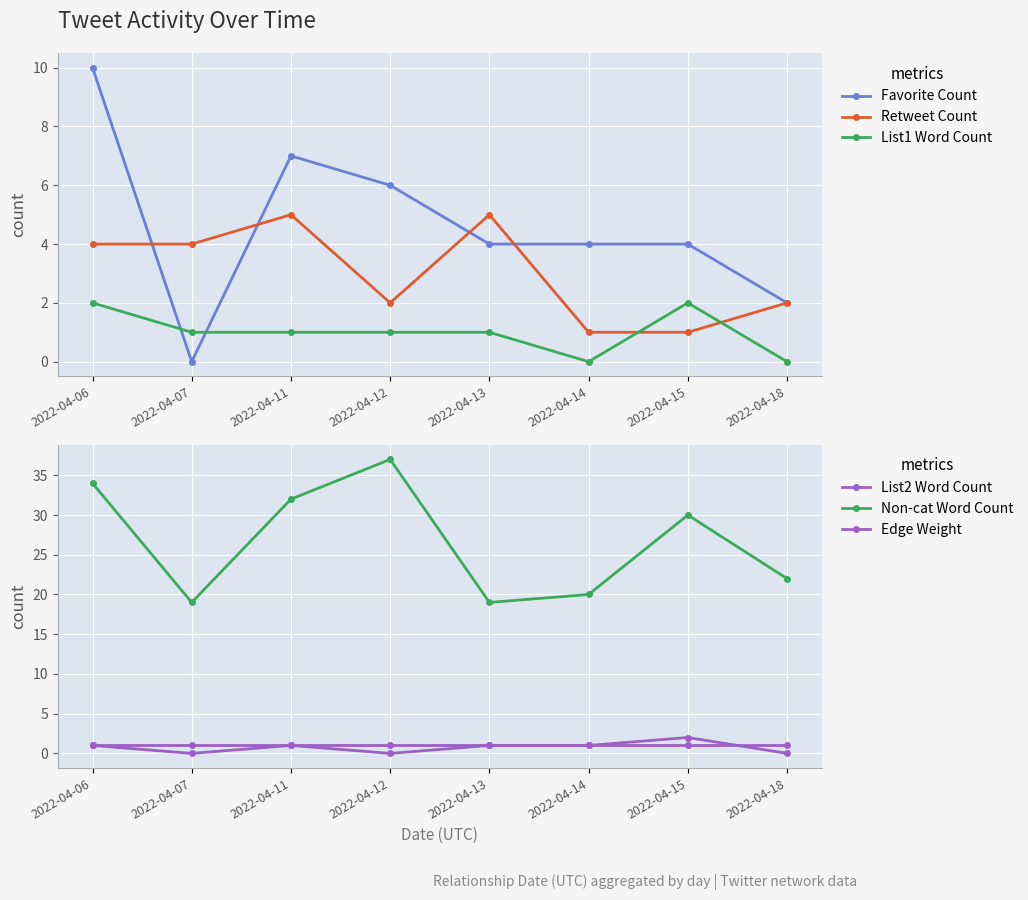

List the series in order of their peak value, lowest first.

Edge Weight, List1 Word Count, List2 Word Count, Retweet Count, Favorite Count, Non-cat Word Count